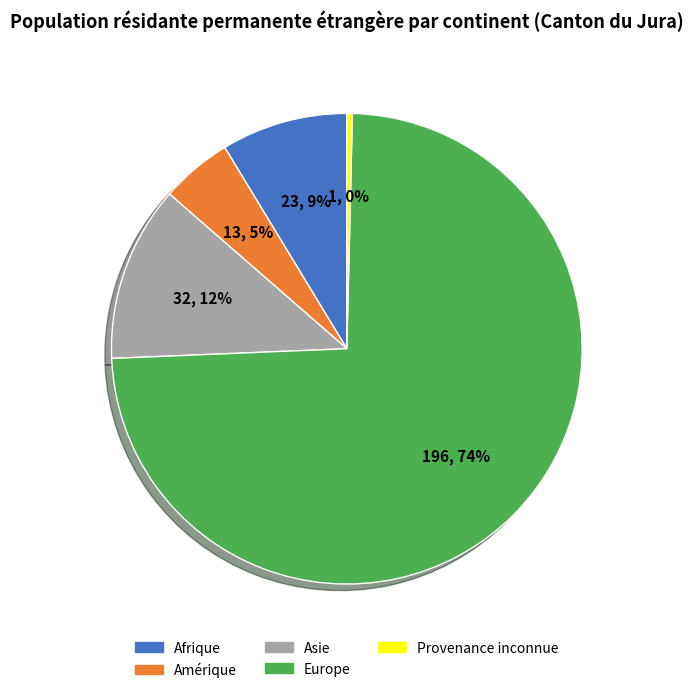

Which slice is the smallest?

Provenance inconnue